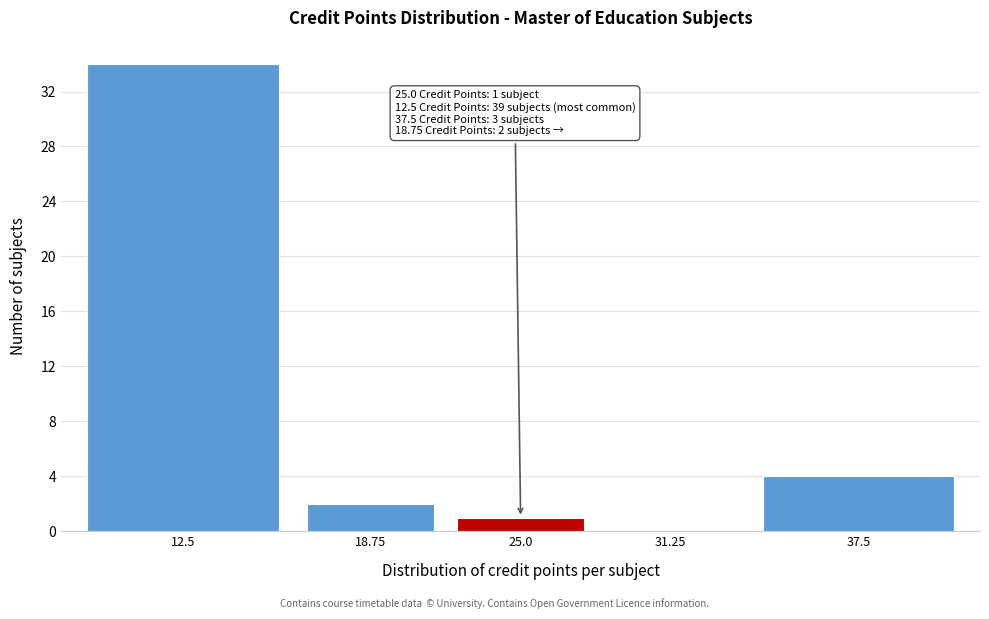

Reading right to left, list all the values displayed in this chart.

37.5=4	31.25=0	25.0=1	18.75=2	12.5=34